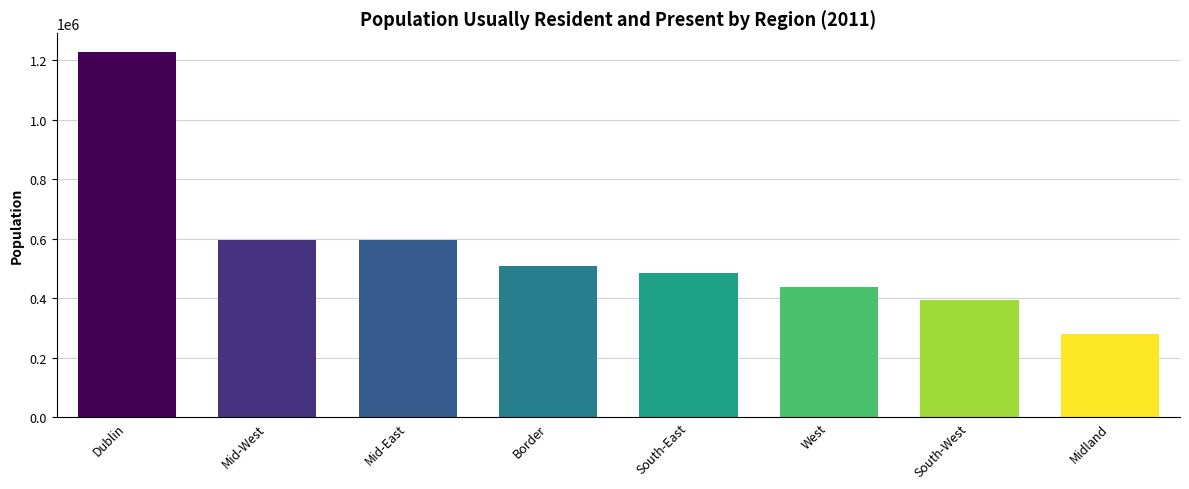

The chart shows a value of 303620 at South-East. True or false?

False